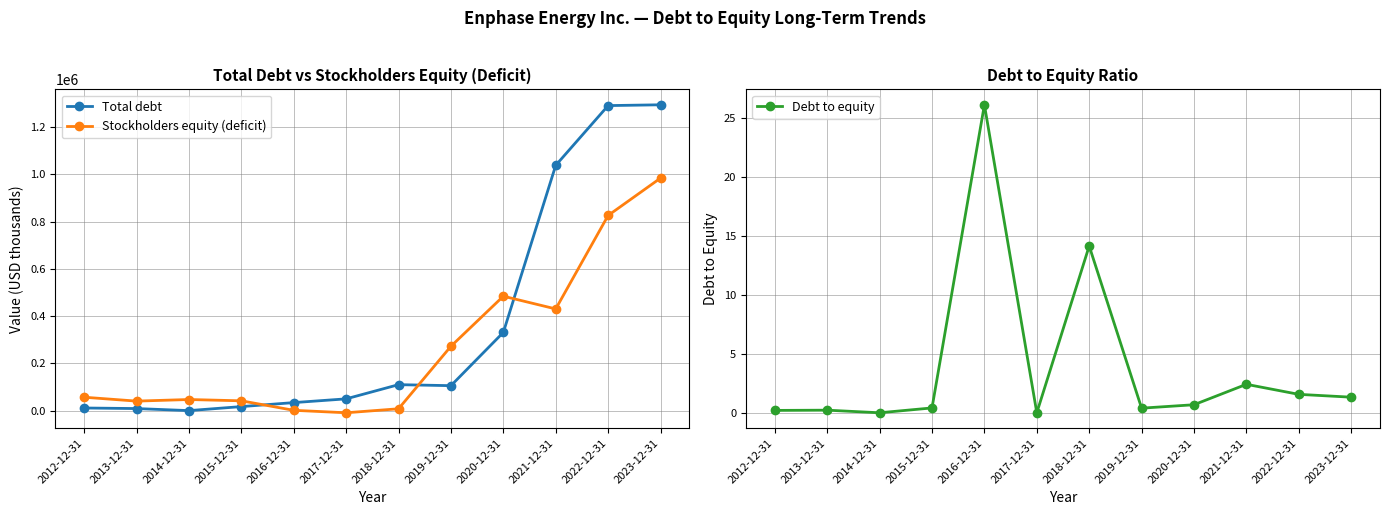

Which series changed the most between 2012-12-31 and 2019-12-31?

Stockholders equity (deficit)